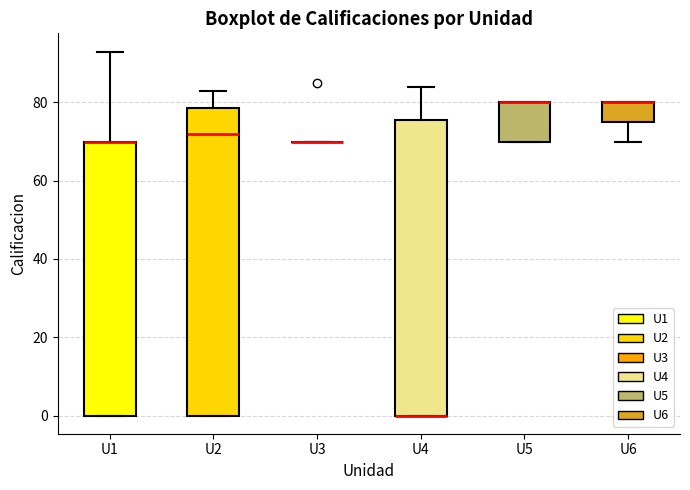

Reading left to right, transcribe this box plot: for each box, give where its median line is, the range the box spans, and where its two whiskers end, as read against the y-axis. The values are not printed on the chart, so give them approximately, as read against the axis.

U1: median 70 (drawn on the box's upper edge), box 0 to 70, whiskers 0 to 94
U2: median 72, box 0 to 78, whiskers 0 to 84
U3: box collapsed to a line at 70, whiskers 70 to 70
U4: median 0 (drawn on the box's lower edge), box 0 to 76, whiskers 0 to 84
U5: median 80 (drawn on the box's upper edge), box 70 to 80, whiskers 70 to 80
U6: median 80 (drawn on the box's upper edge), box 76 to 80, whiskers 70 to 80